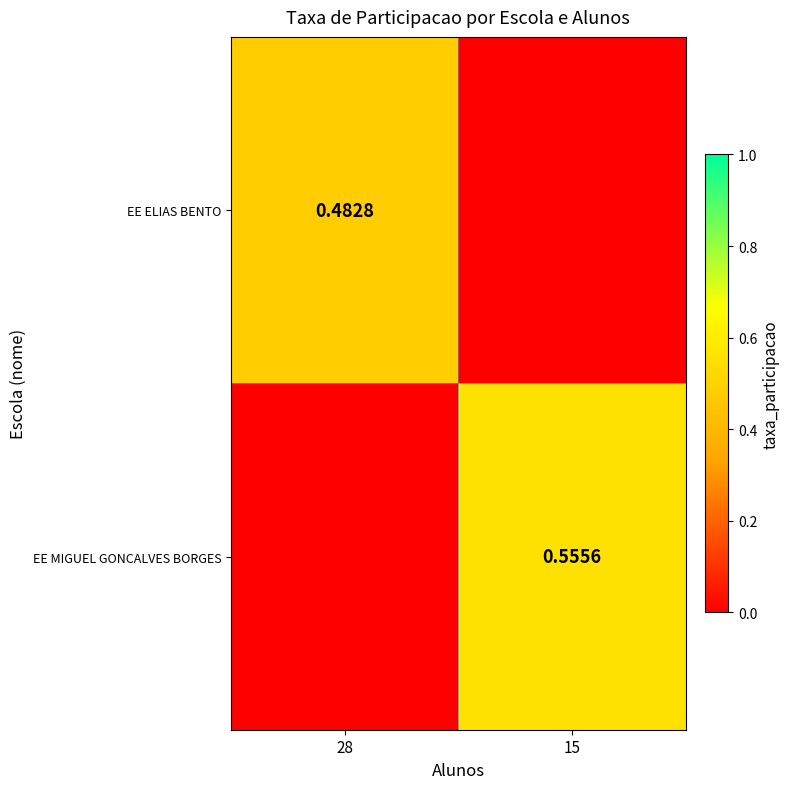

True or false: EE MIGUEL GONCALVES BORGES has a value of 0.8 at 15.

False